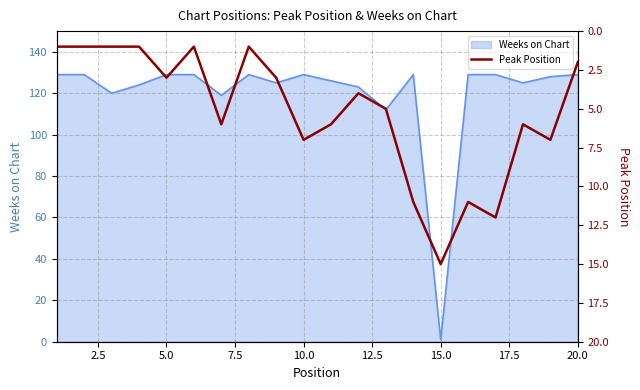

Is it true that Weeks on Chart equals 55 at 20.0?

False